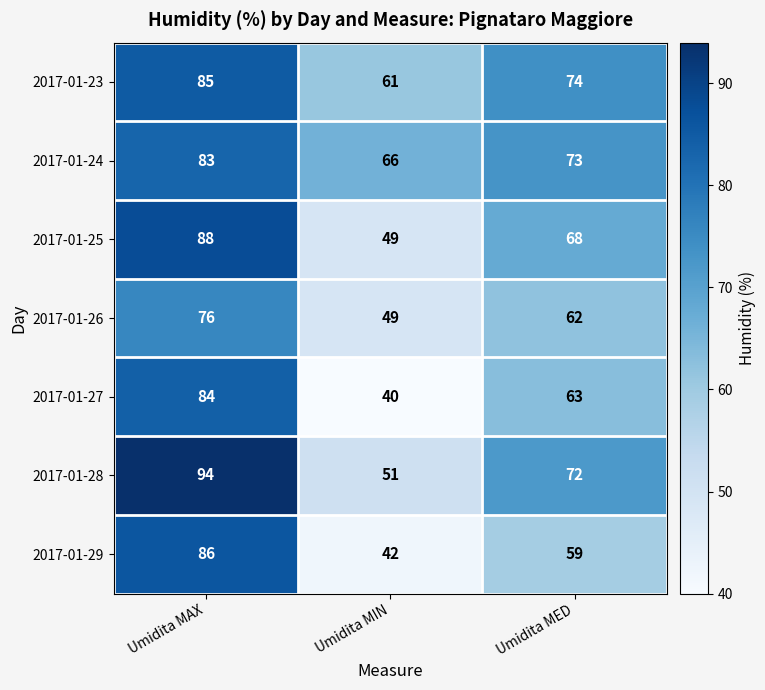

What is the difference between the 2017-01-28 values at Umidita MED and Umidita MIN?

21